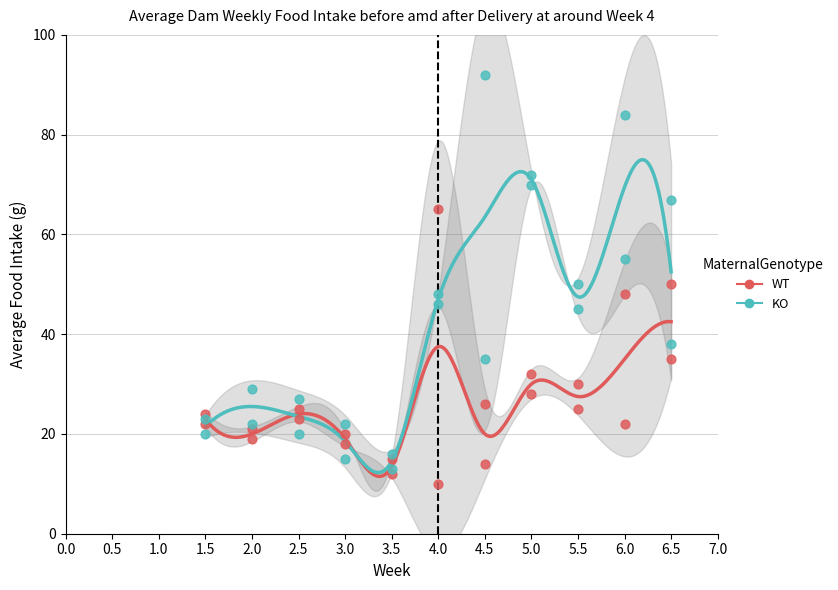

In the WT series, what Y value is closest to 37?

35